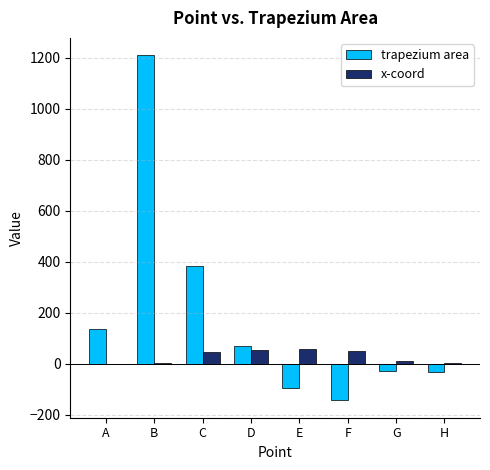

Where does the trapezium area series first go above 68?

A